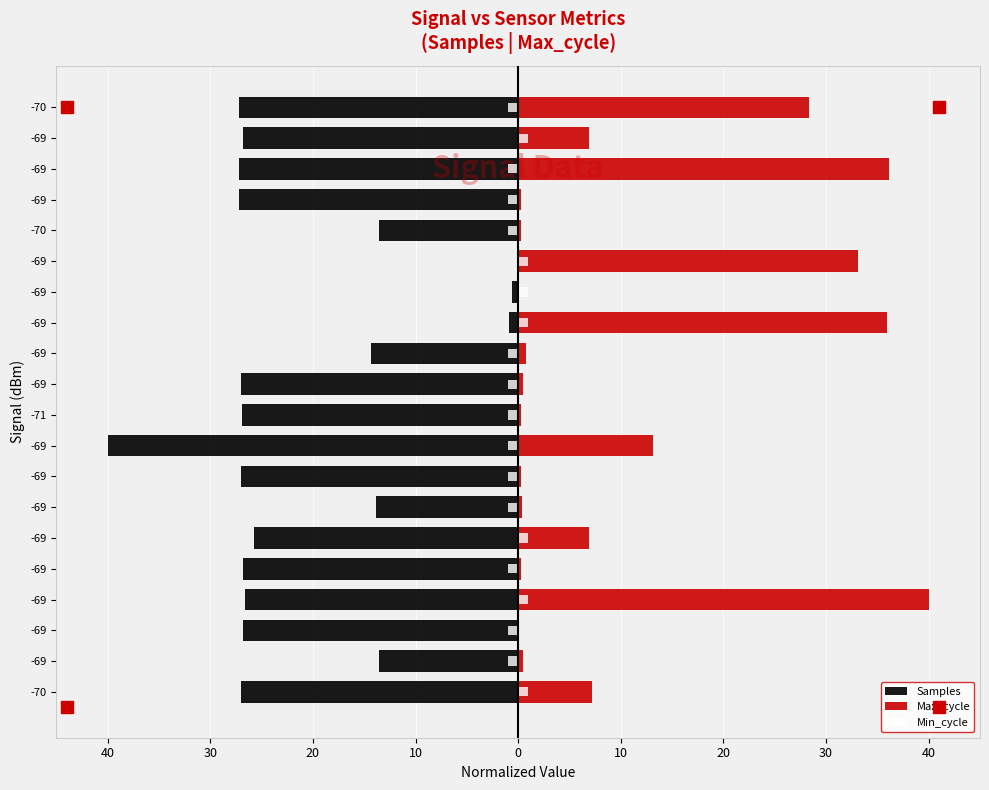

What is the difference between the second highest and second lowest values in the Min_cycle series?

2.0